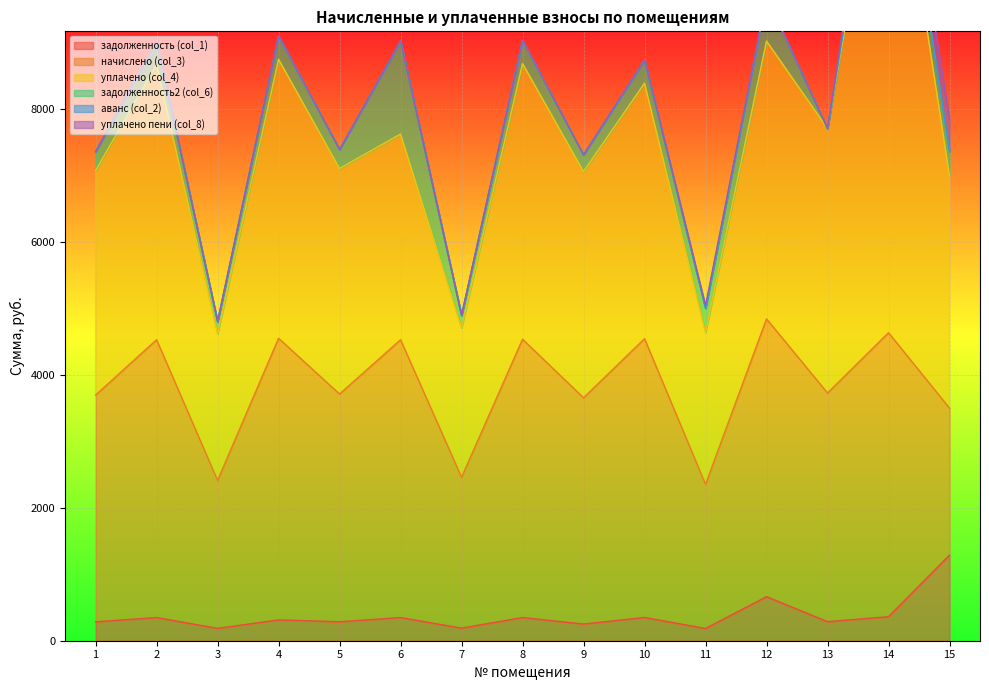

Where is the first local maximum for уплачено (col_4)?

2